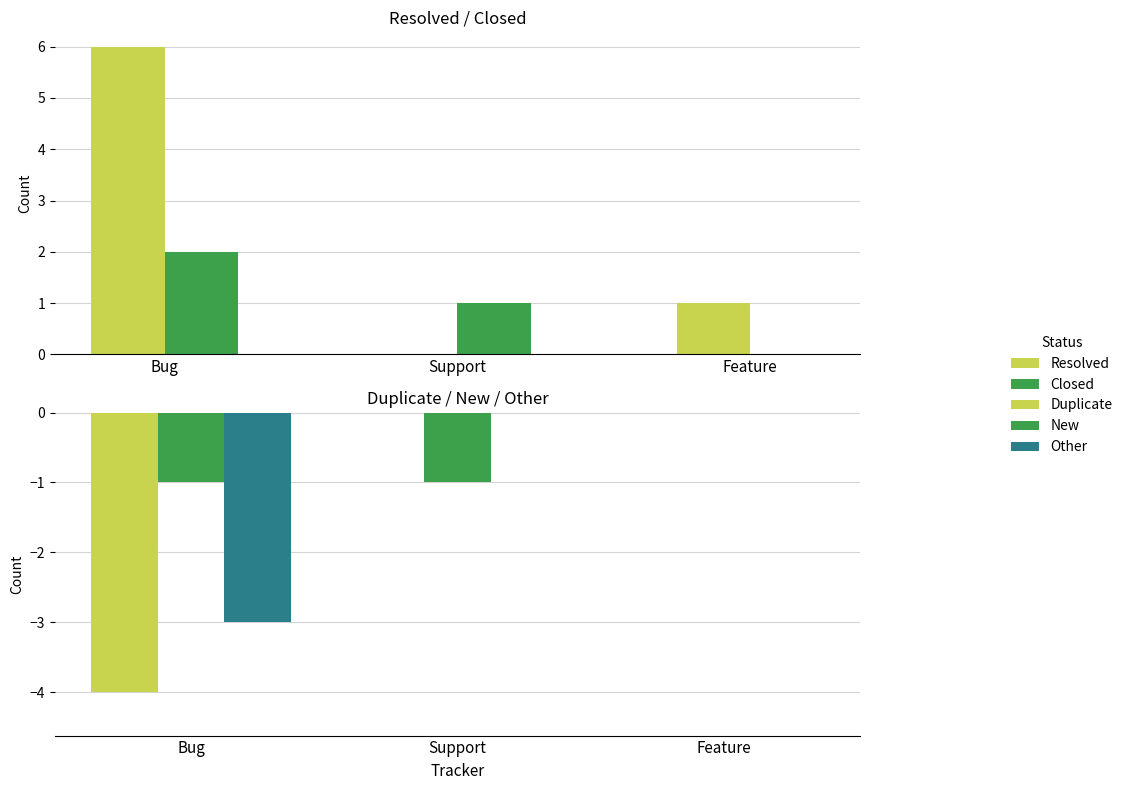

Reading right to left, list all the values displayed in this chart.

Resolved: 1	0	6
Closed: 0	1	2
Duplicate: 0	0	-4
New: 0	-1	-1
Other: 0	0	-3